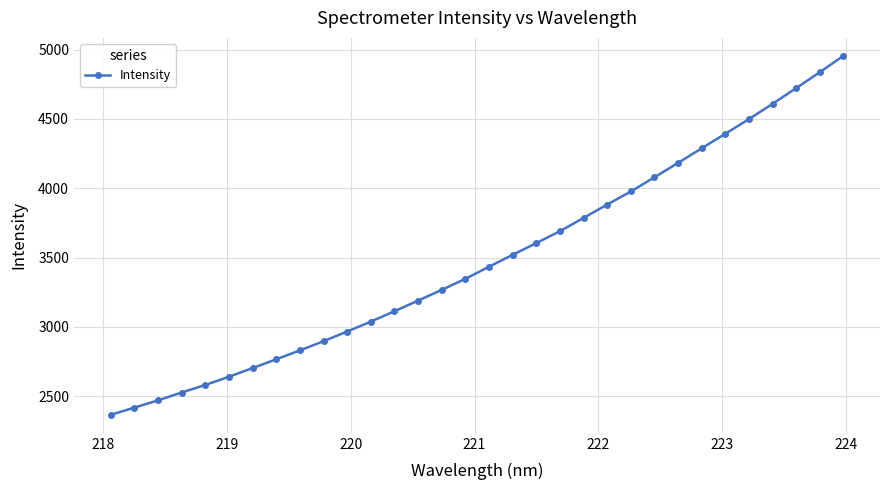

What is the difference between the maximum and minimum values?

2588.7